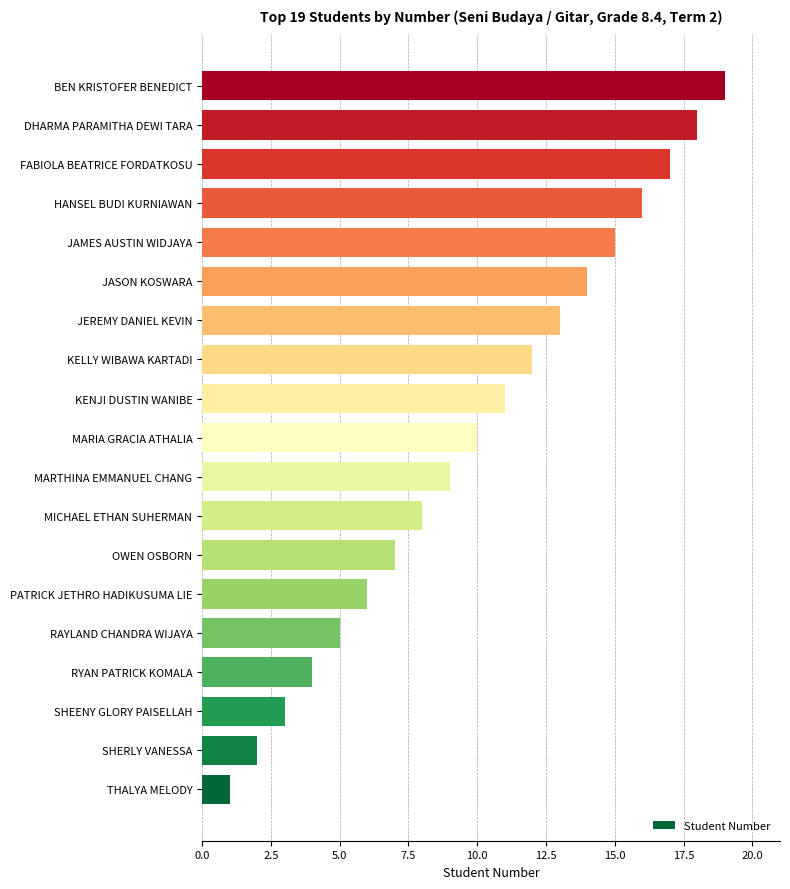

The chart shows a value of 5 at RAYLAND CHANDRA WIJAYA. True or false?

True